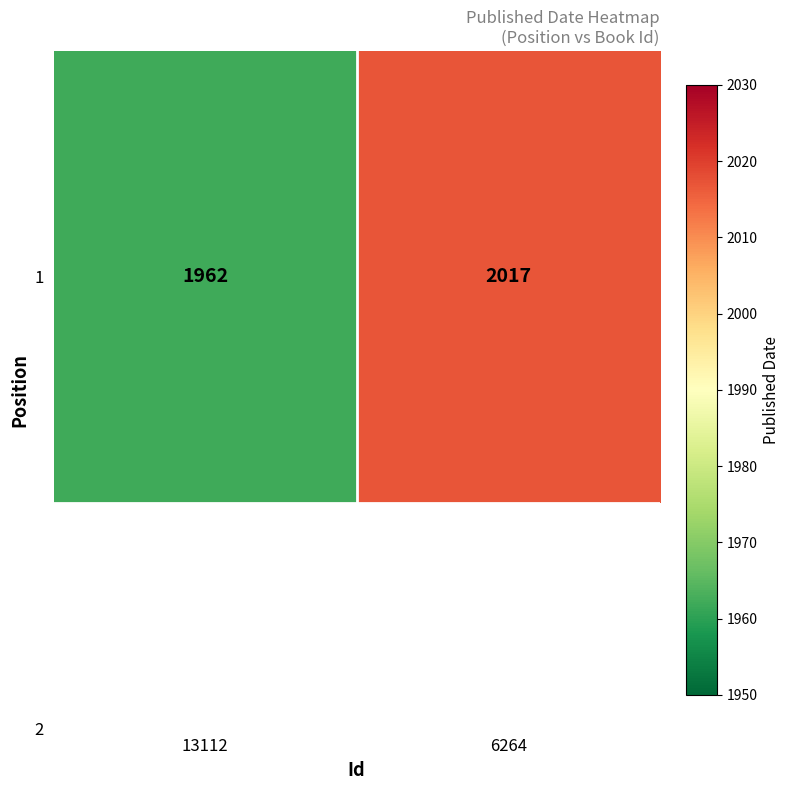

The chart shows a value of 1962 at 13112. True or false?

True